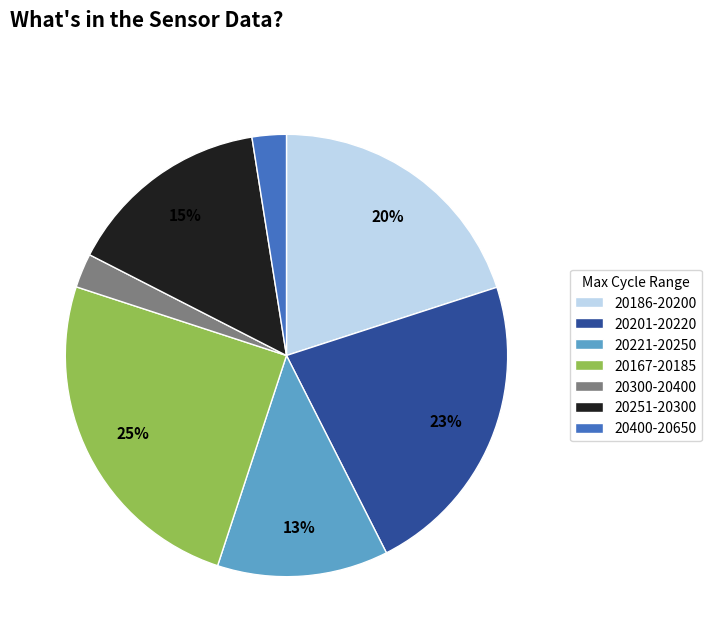

What percentage is the 20201-20220 slice, to the nearest percent?

23%